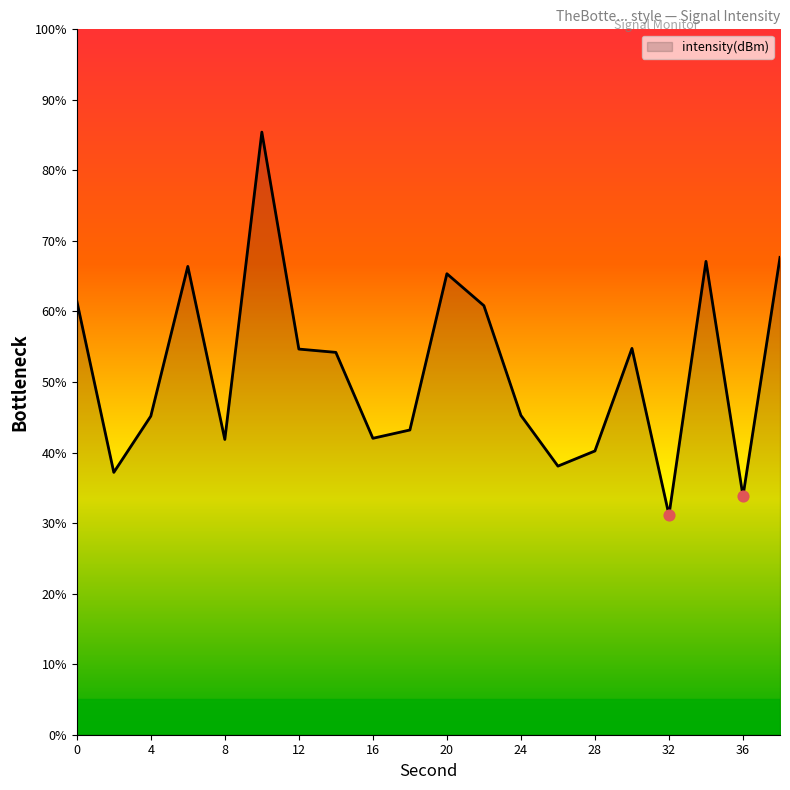

What is the difference between the maximum and minimum values?

54.3